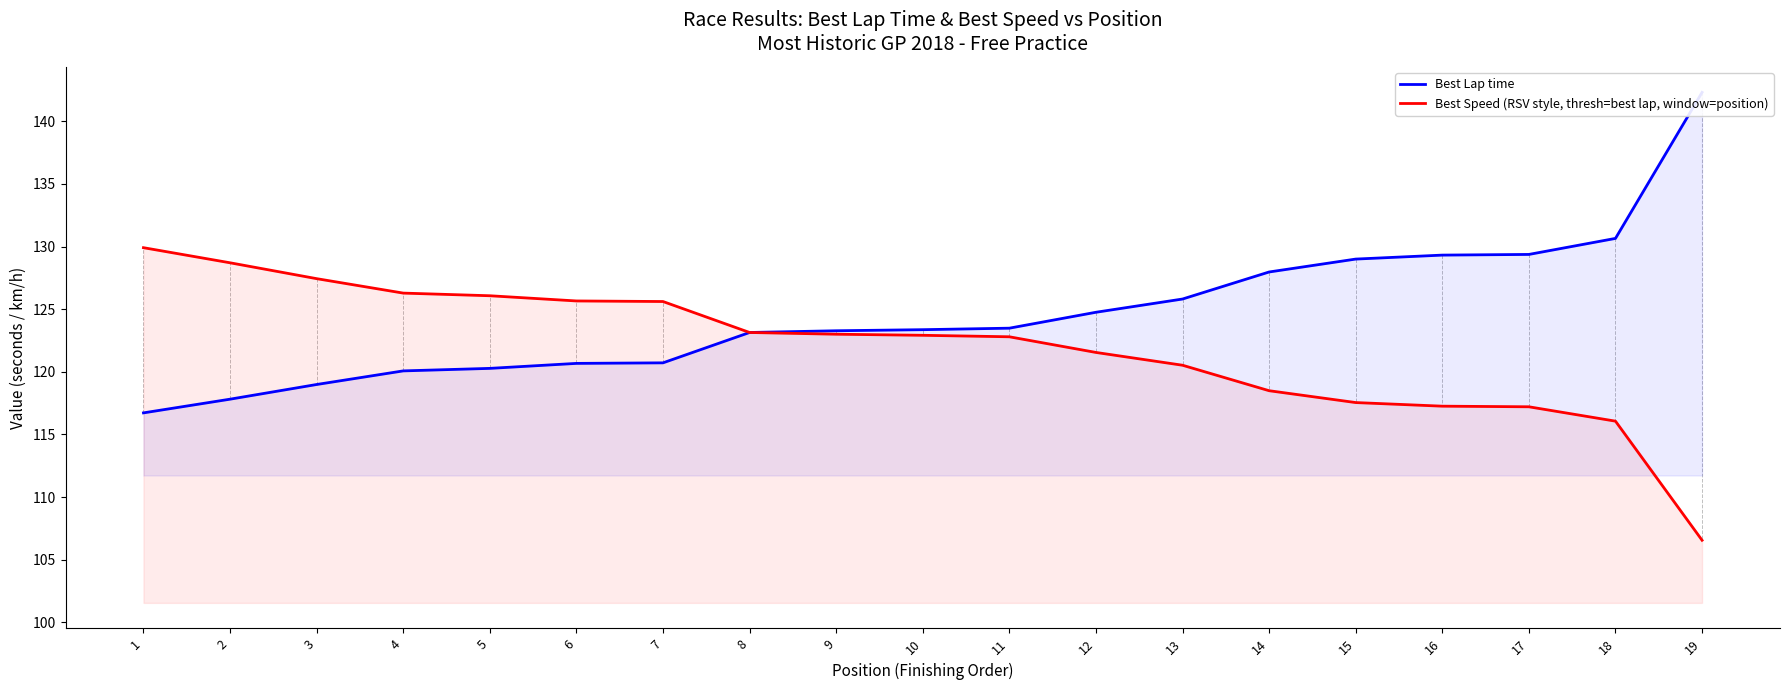

What is the total value across all series at 3?

246.4